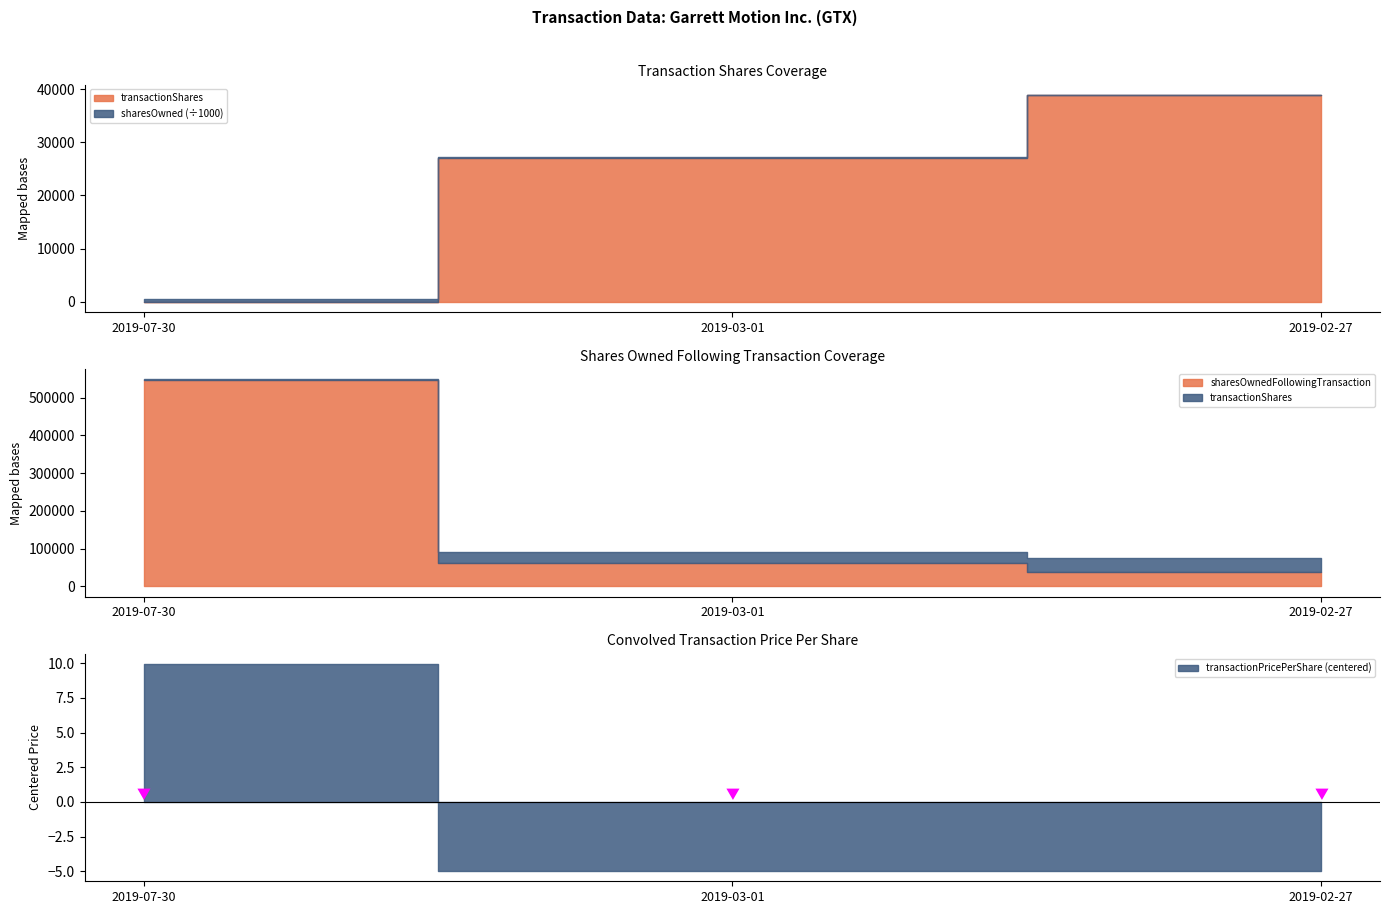

At 2019-07-30, list the series in order from largest to smallest.

sharesOwnedFollowingTransaction, transactionShares, transactionPricePerShare